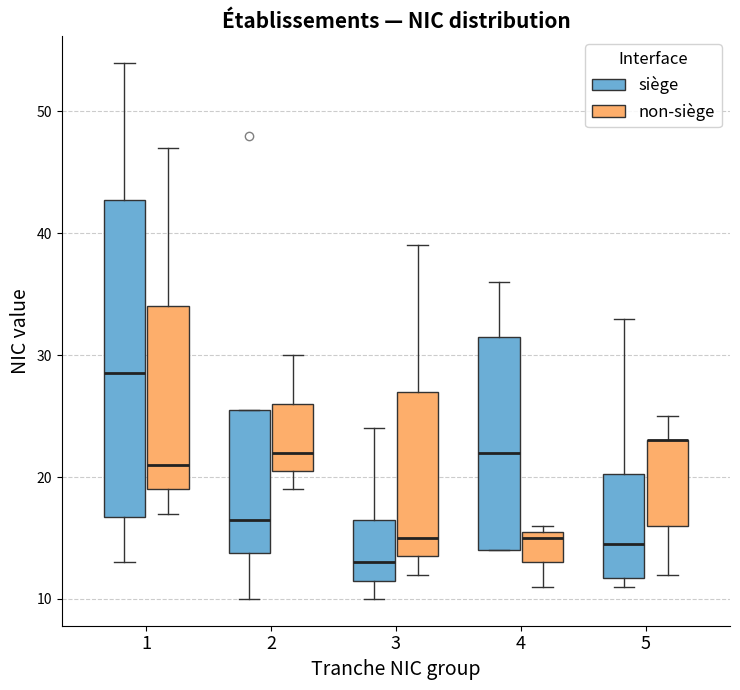

Comparing the boxes themselves (not the whiskers), which one is the tallest?

1 (siège)